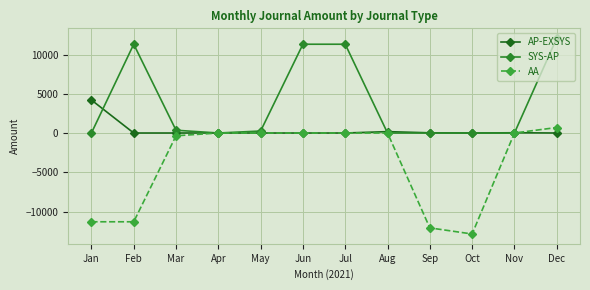

How many data points does each series have?

12